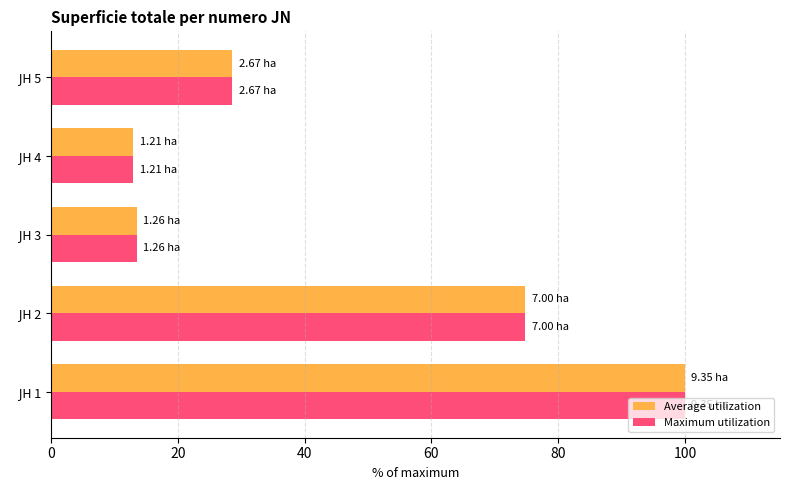

What is the average value of the Average utilization series?

46.0